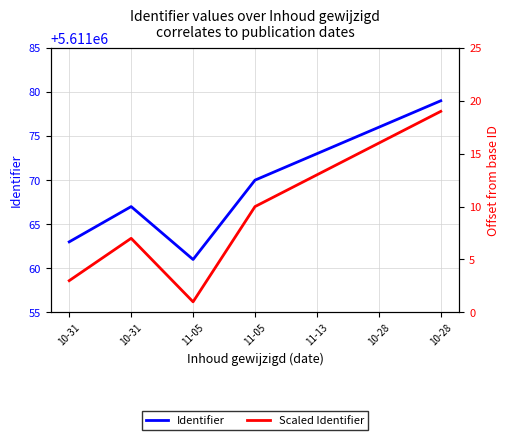

What value does the Identifier series have at 11-05?

5611070